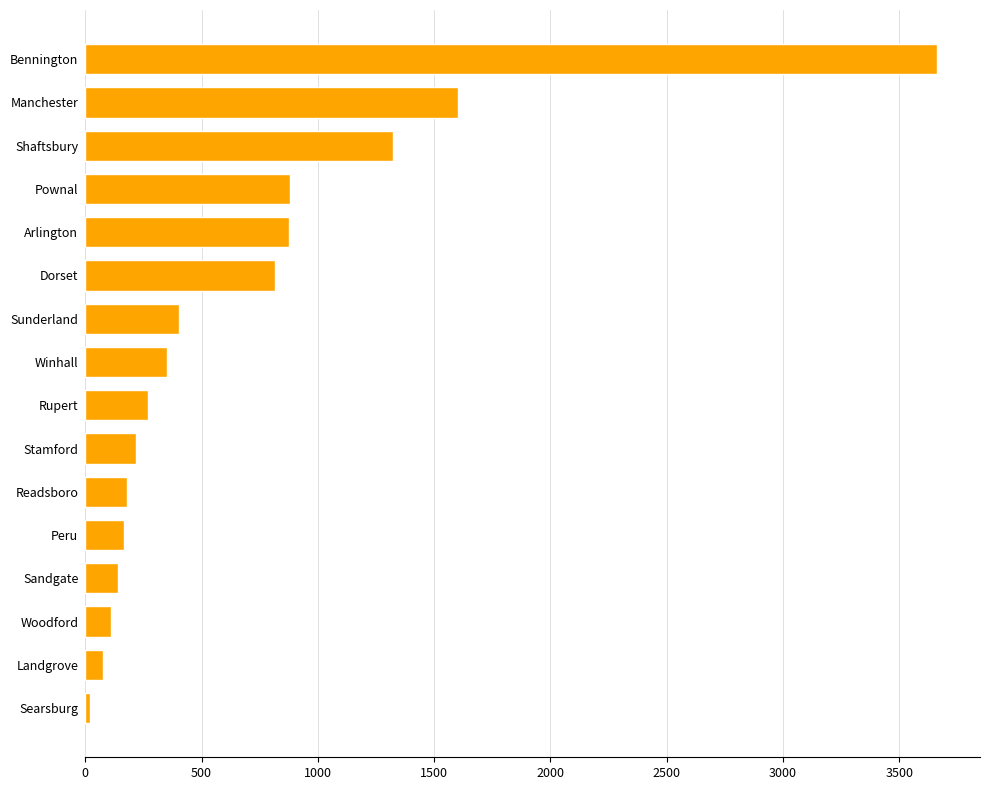

What is the ratio of the value at Rupert to the value at Sunderland?

0.7